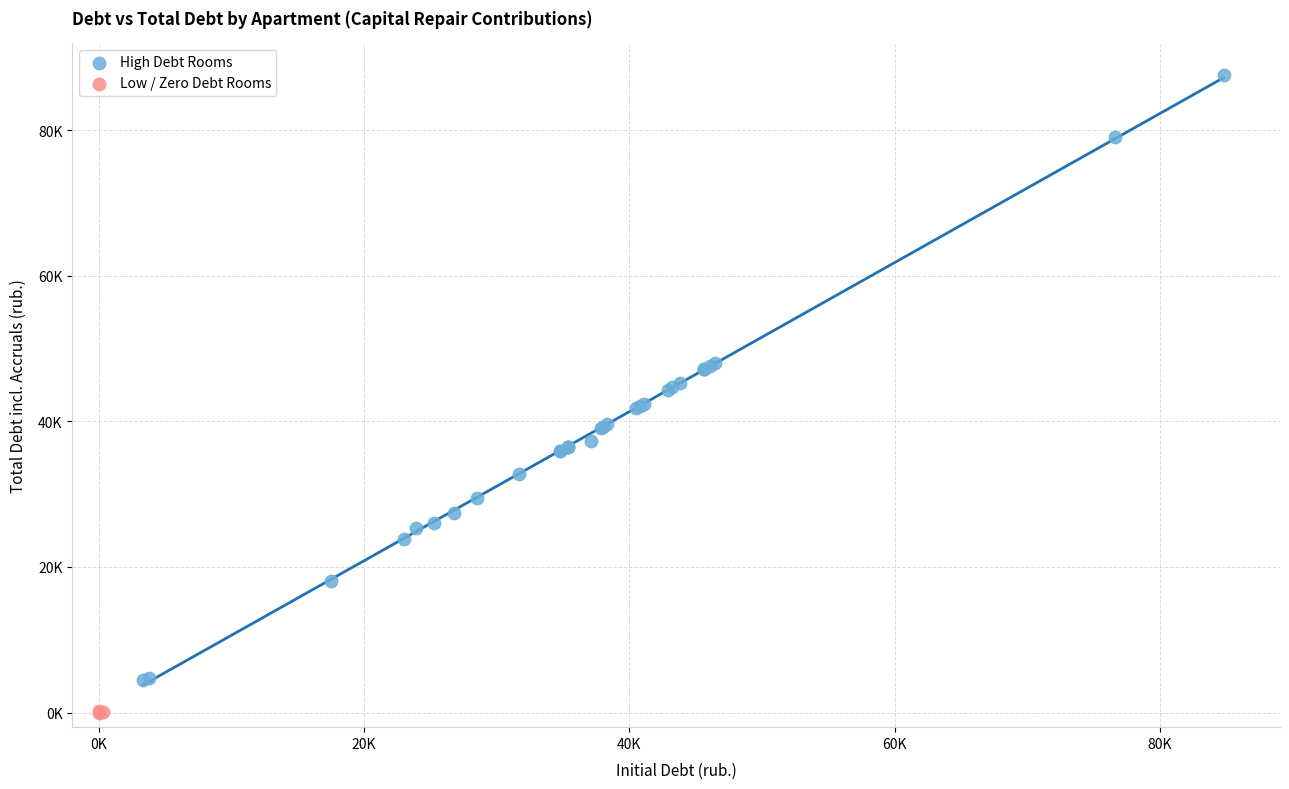

Which series contains the highest Y value?

High Debt Rooms